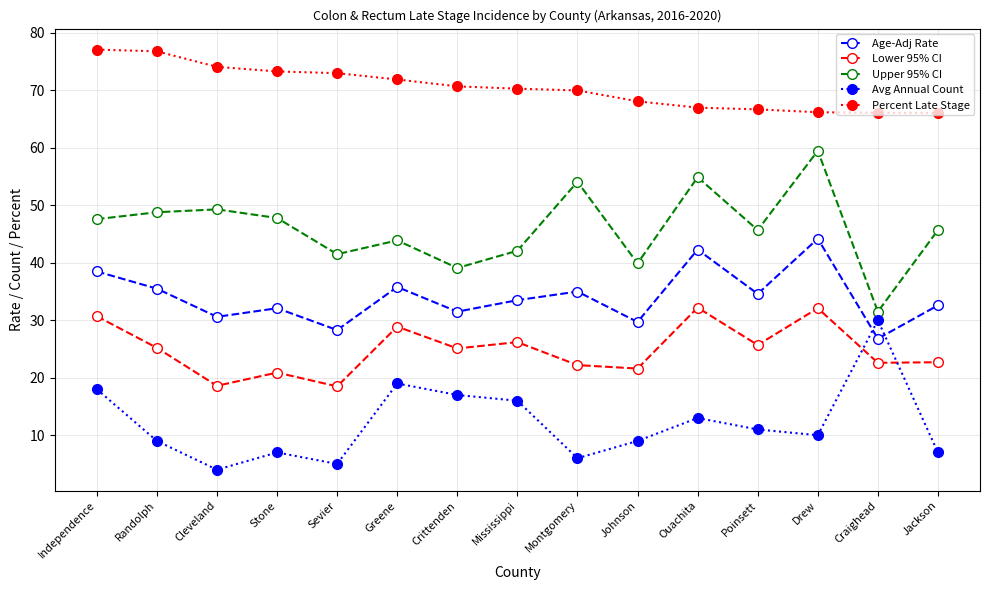

What is the difference between the second highest and minimum values in the Upper 95% CI series?

23.4